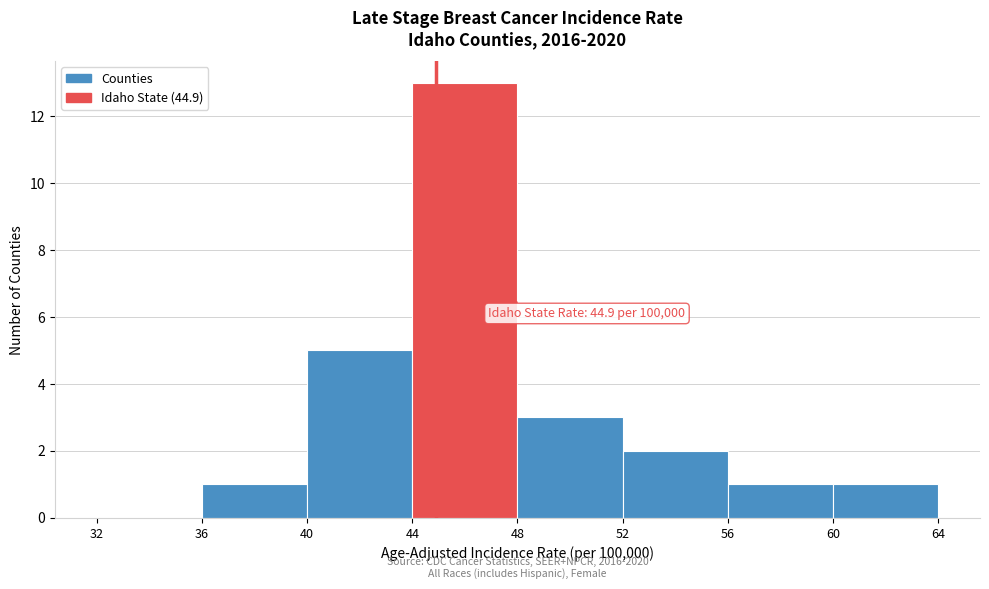

Over which range of the x-axis is the bar tallest?

44 to 48